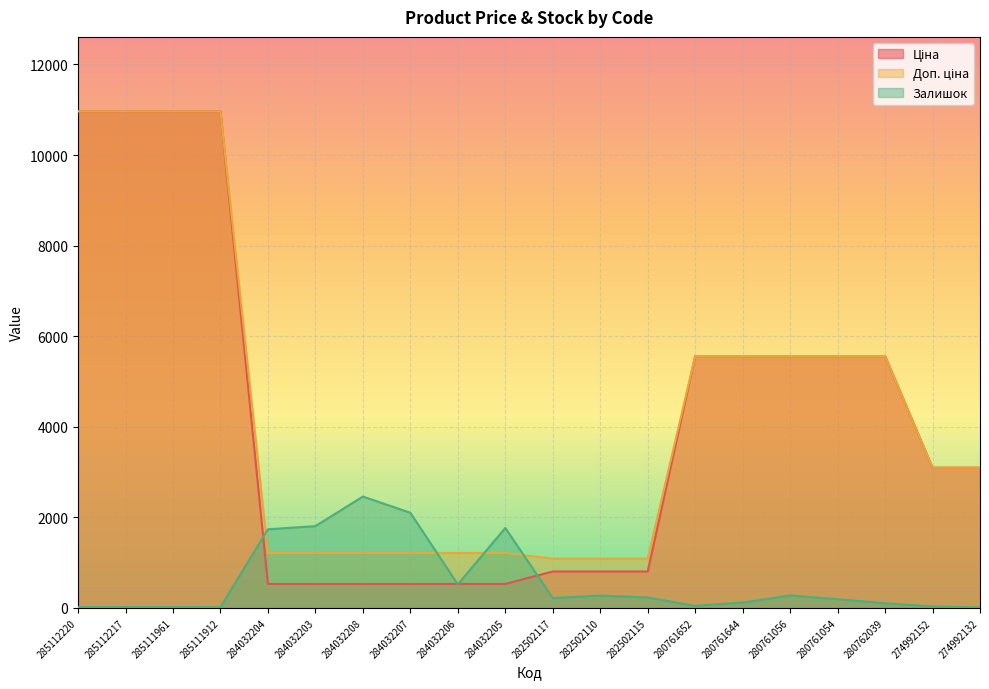

After their last crossing, which series has the higher values: Доп. ціна or Залишок?

Доп. ціна